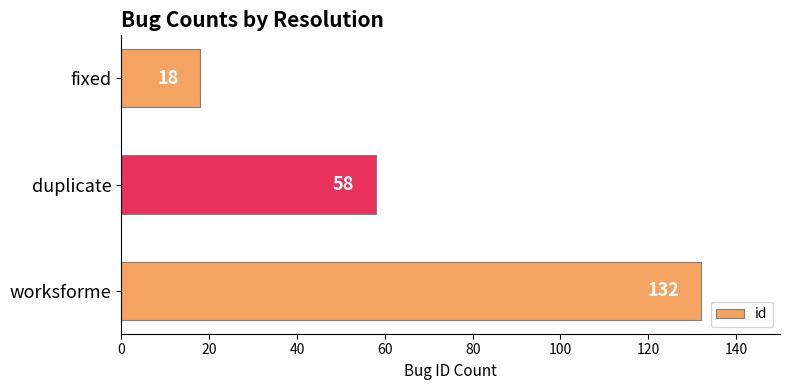

Between duplicate and worksforme, which is larger?

worksforme